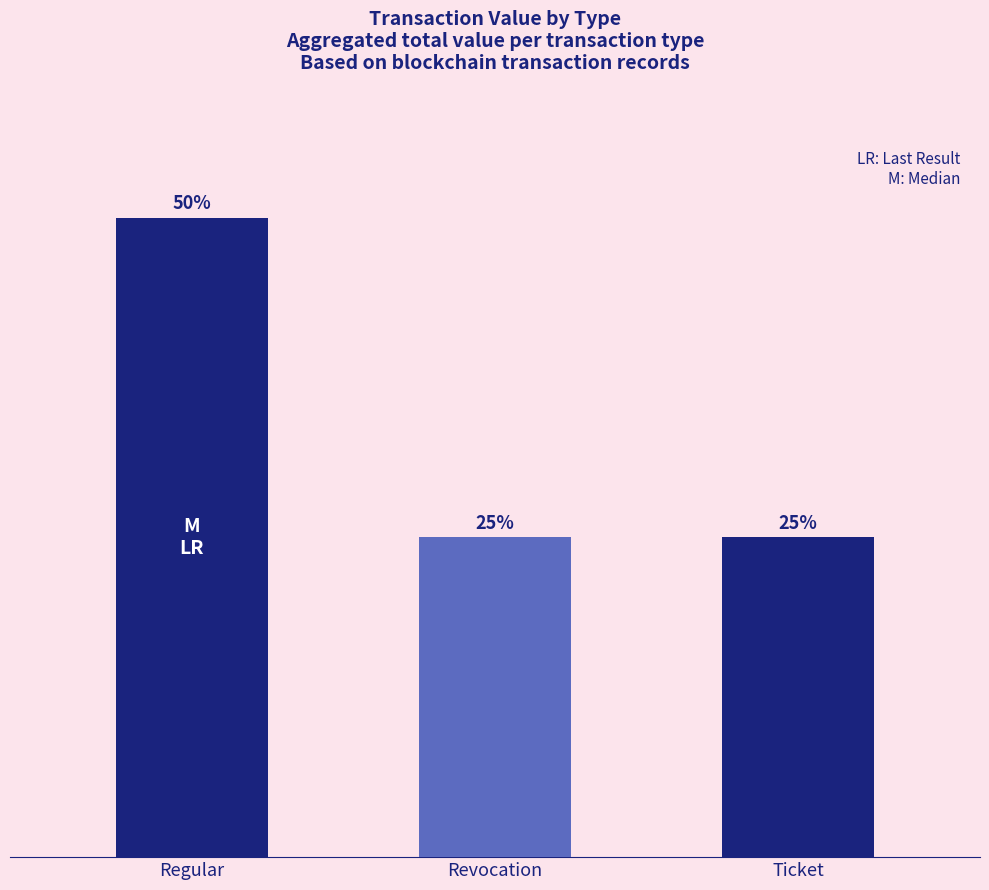

What is the approximate value at Ticket?

35.1